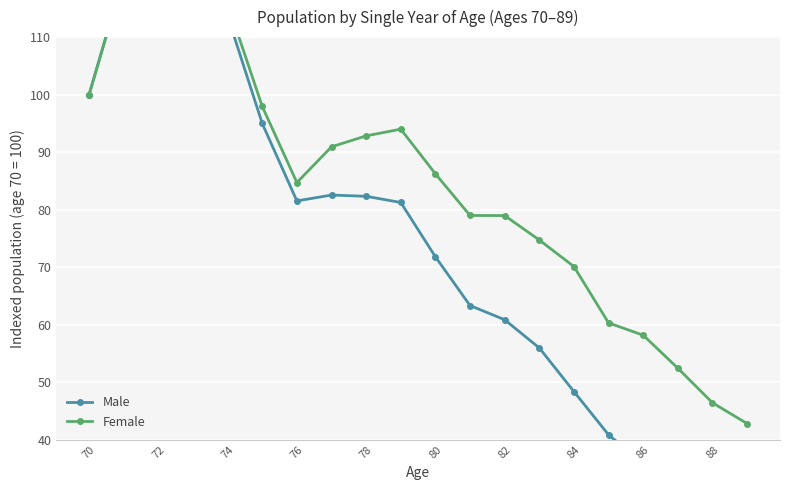

Does the chart display data point markers on the line(s)?

Yes